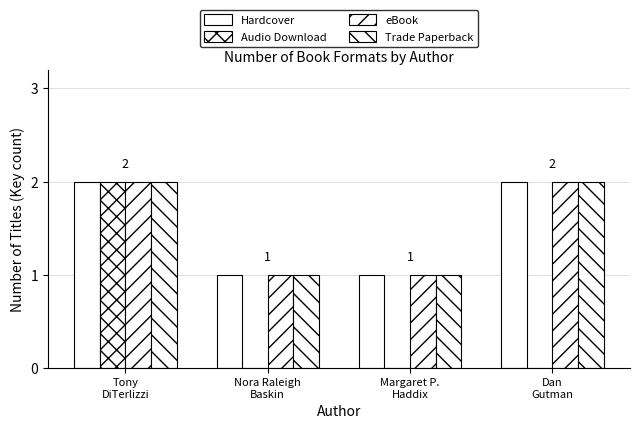

Which category has the lowest value in the Hardcover series?

Nora Raleigh
Baskin